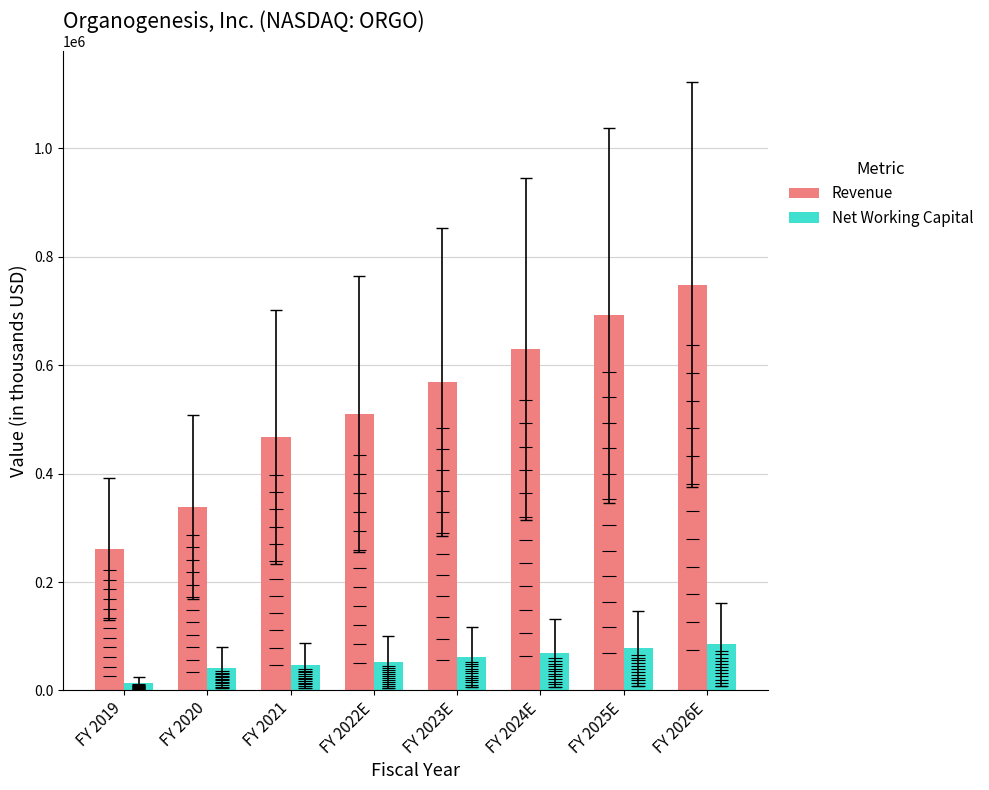

Which series has the largest range (max minus min)?

Revenue